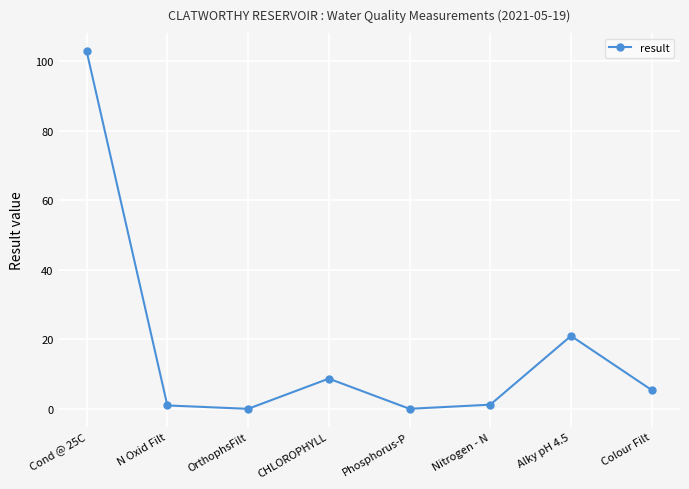

At which category does the data reach its first local valley?

OrthophsFilt